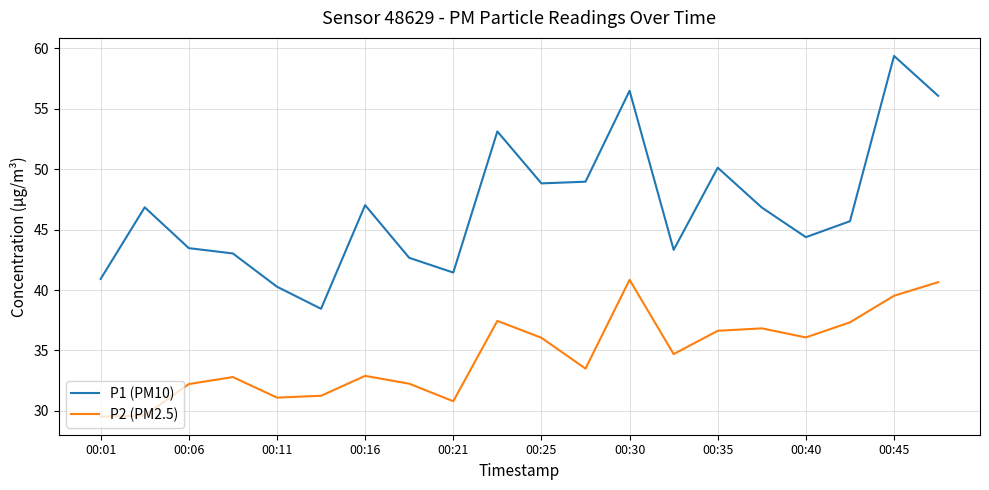

What is the maximum value for P1 (PM10)?

59.4